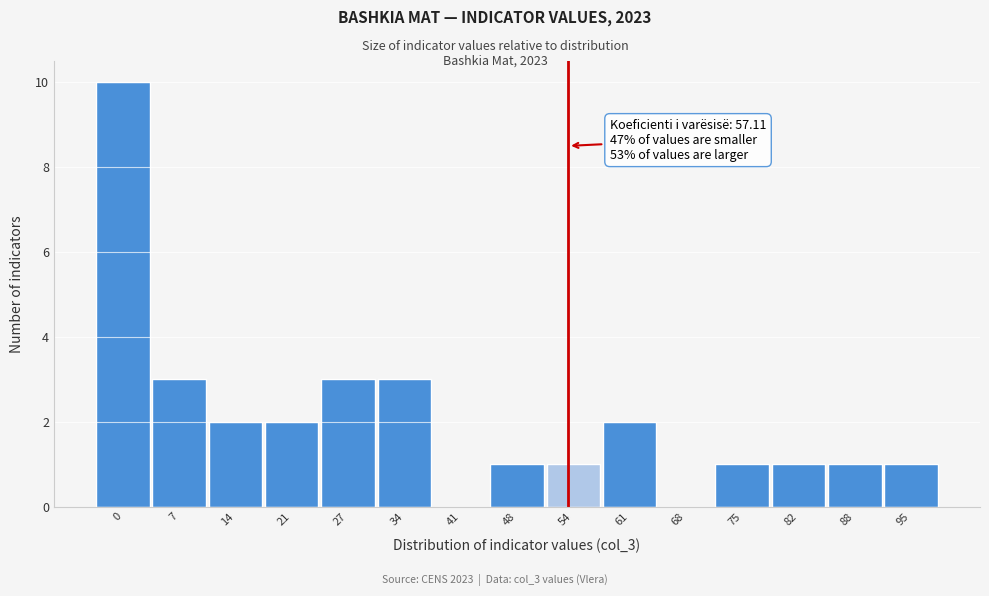

Reading left to right, what are all the values shown in this chart?

0=10	7=3	14=2	21=2	27=3	34=3	41=0	48=1	54=1	61=2	68=0	75=1	82=1	88=1	95=1